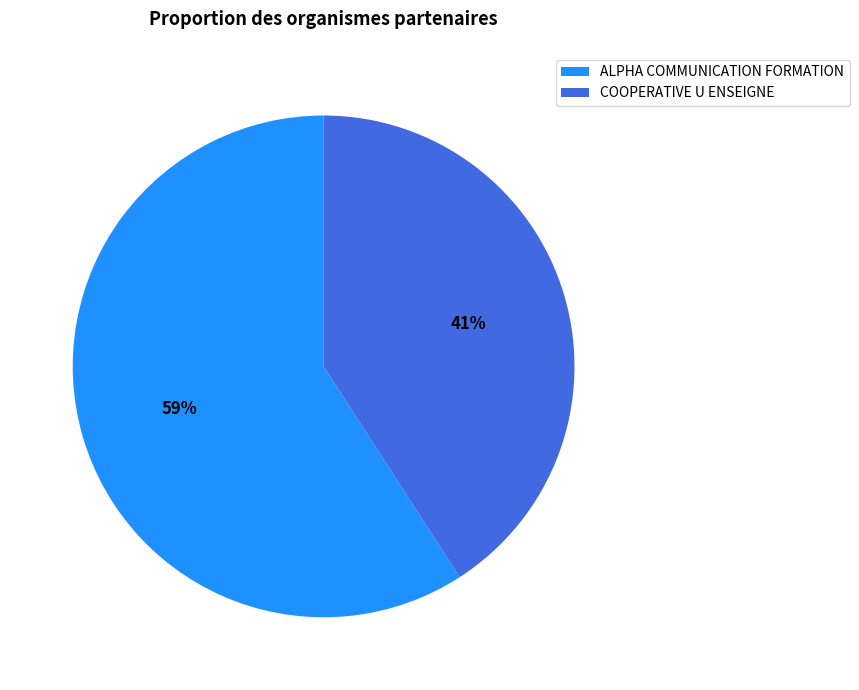

Which has a higher value, COOPERATIVE U ENSEIGNE or ALPHA COMMUNICATION FORMATION?

ALPHA COMMUNICATION FORMATION